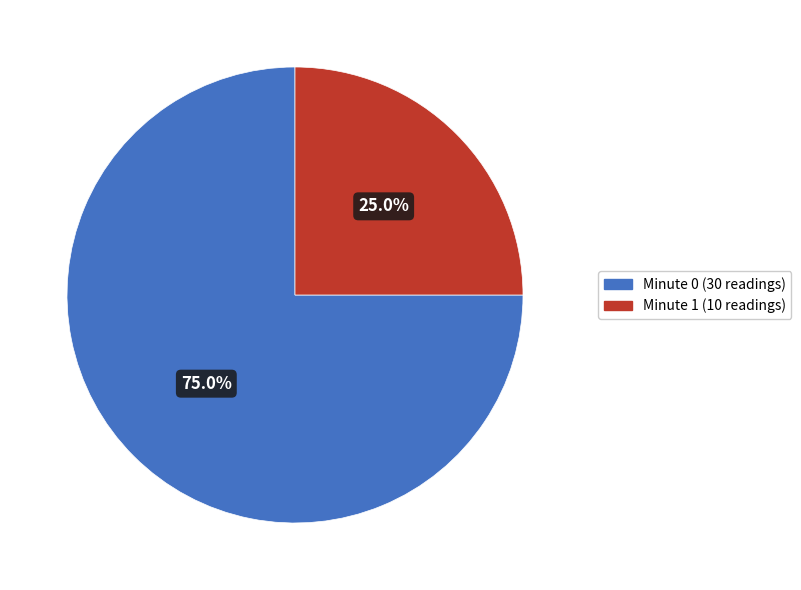

Is there any slice that represents more than half of the pie?

Yes